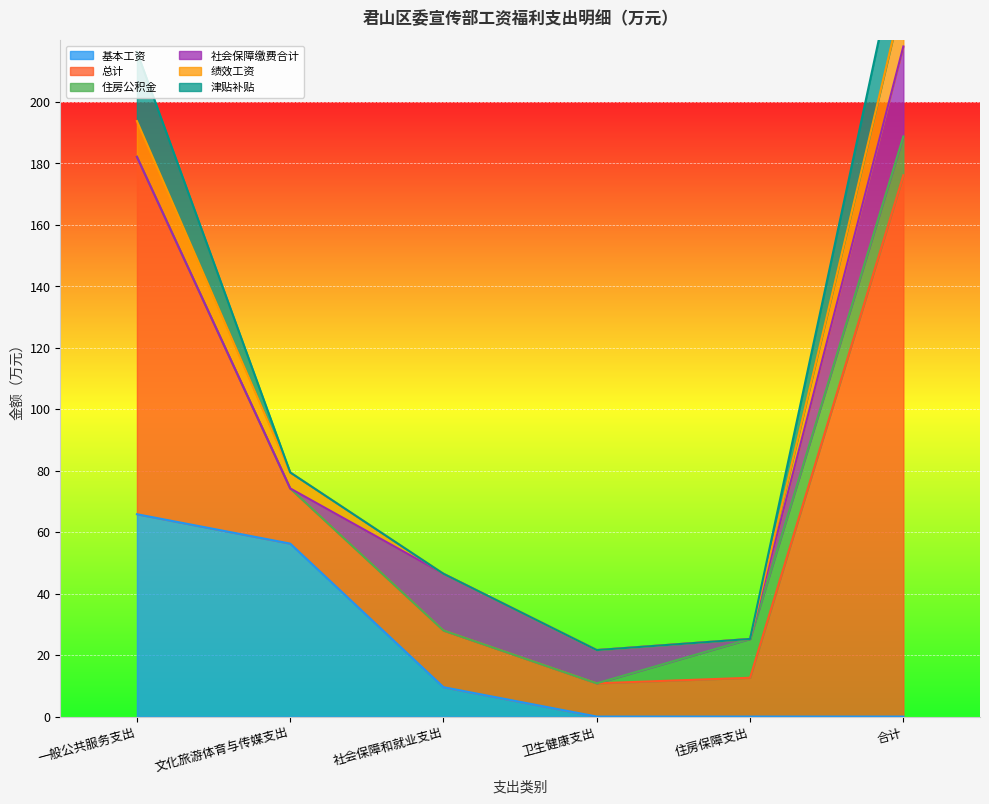

How many times do 绩效工资 and 津贴补贴 cross each other?

1